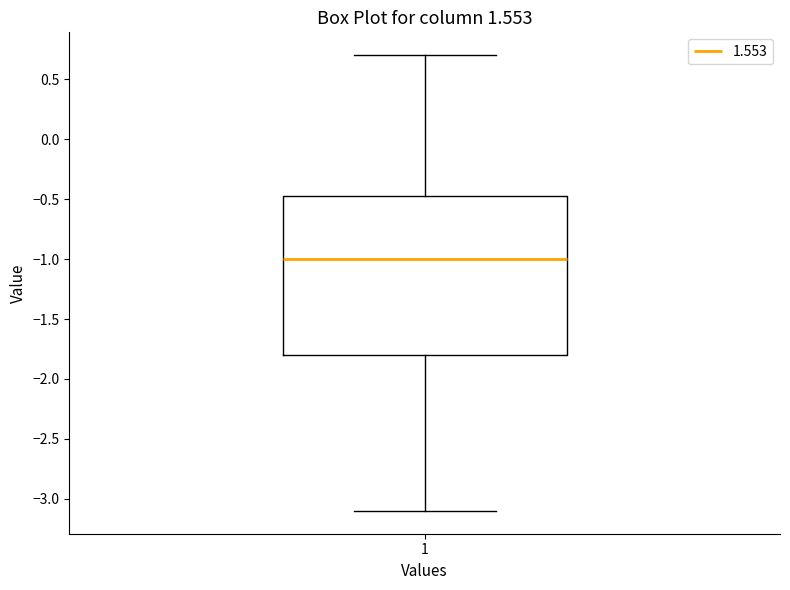

Where is the lower edge of the box at x = 1 on the y-axis? The values are not printed on the chart, so give them approximately, as read against the axis.

-1.80